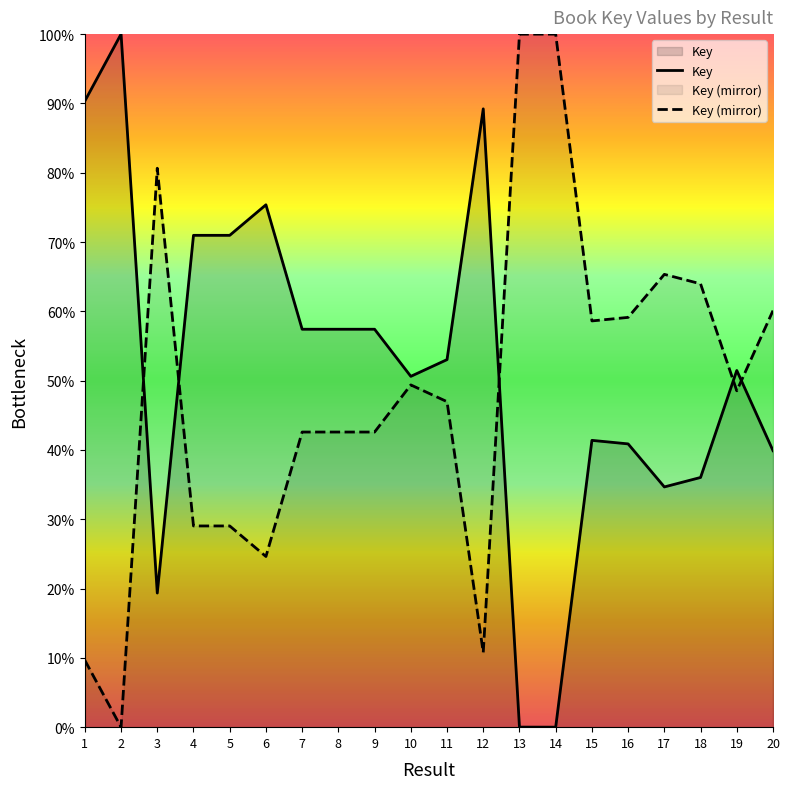

At which label does the data first exceed 53?

1